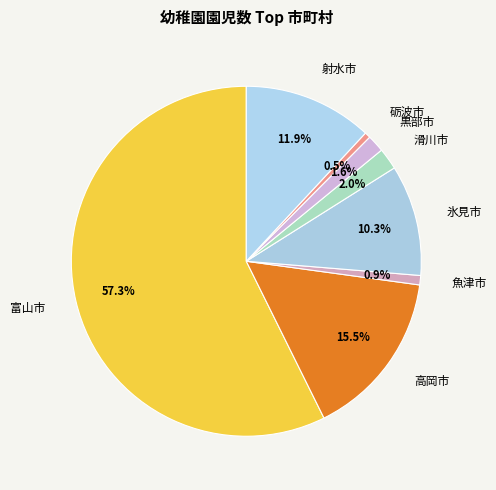

What is the total percentage of 富山市 and 魚津市?

58.2%